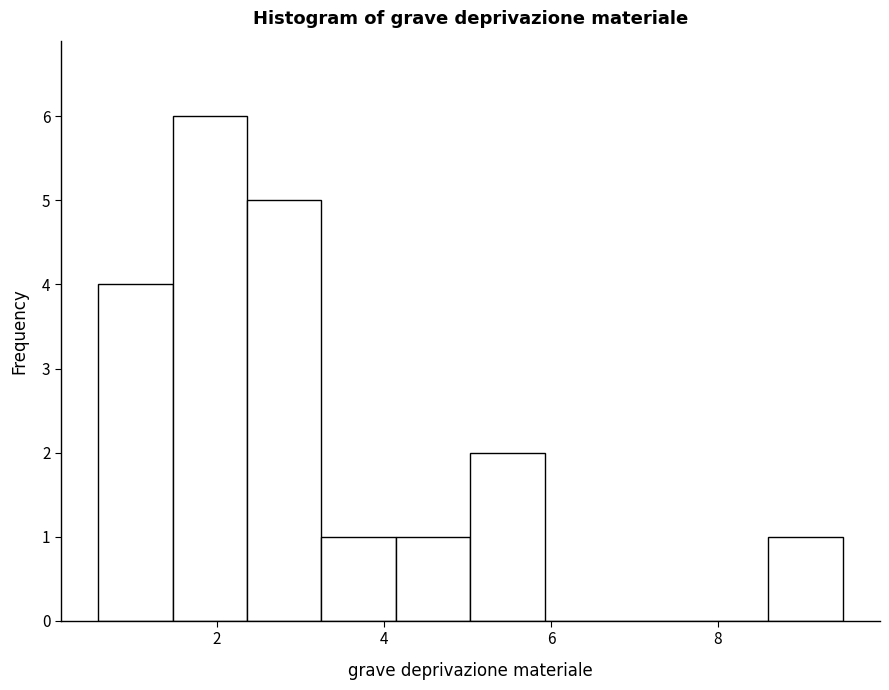

Reading left to right, list every bar in this chart as the range it spans on the x-axis followed by its height. Neither the bar edges nor the heights are printed on the chart, so give them approximately, as read against the axes.

0.6 to 1.4: 4
1.4 to 2.4: 6
2.4 to 3.2: 5
3.2 to 4.2: 1
4.2 to 5.0: 1
5.0 to 6.0: 2
6.0 to 6.8: 0
6.8 to 7.8: 0
7.8 to 8.6: 0
8.6 to 9.4: 1